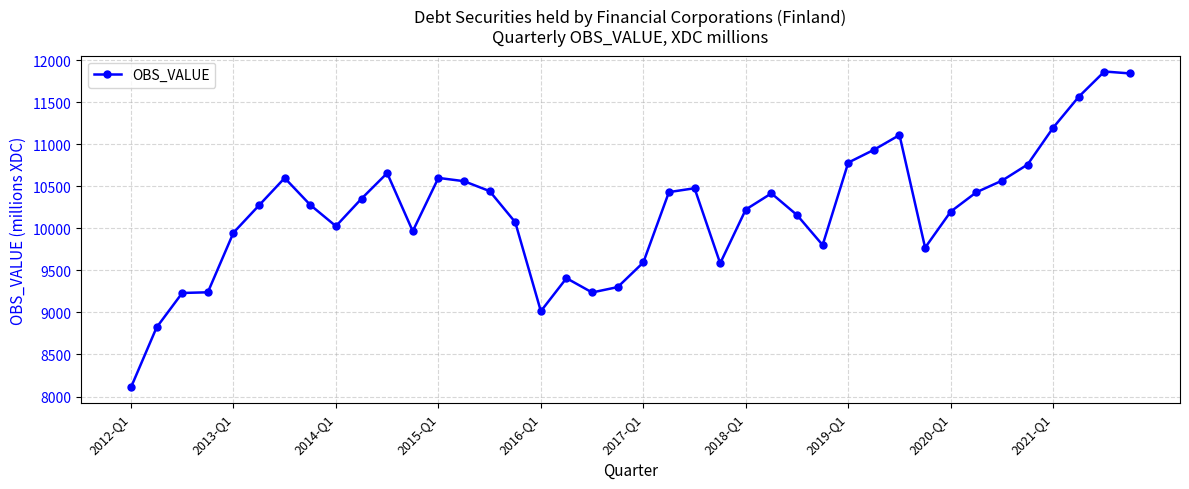

What is the value of the 7th point from the left?

10600